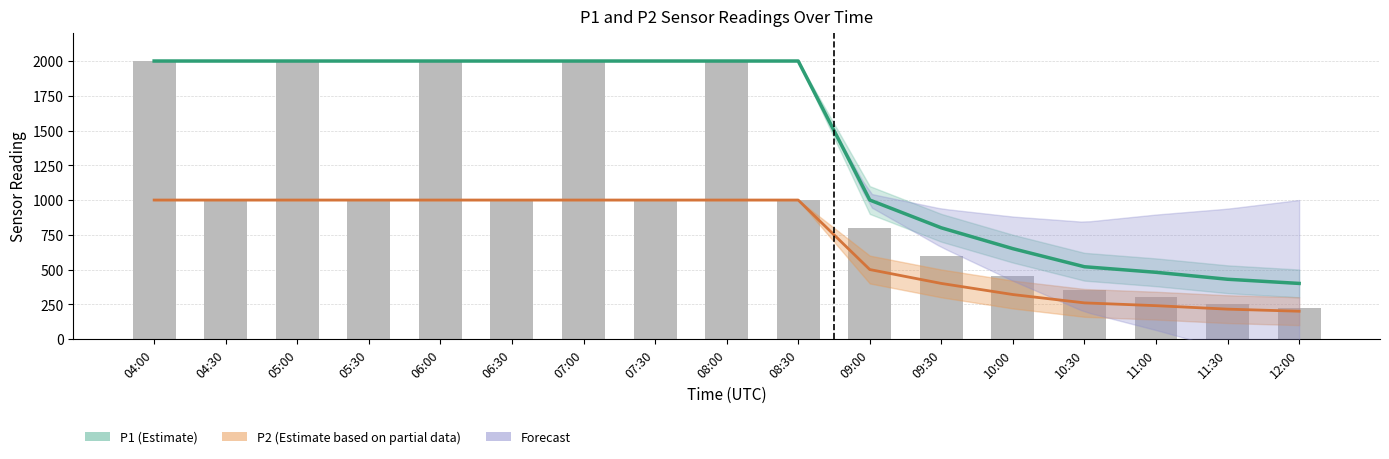

Are the bars horizontal?

No